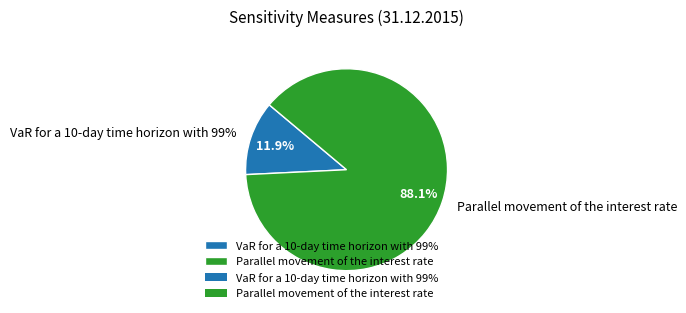

What percentage is the Parallel movement of the interest rate slice, to the nearest percent?

88%